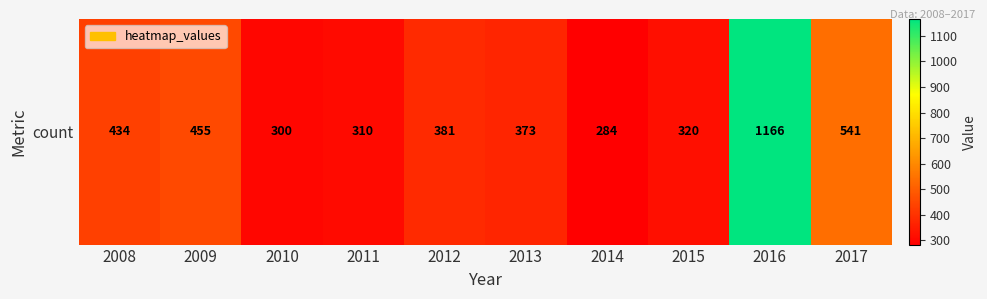

What is the difference between the maximum and minimum values?

882